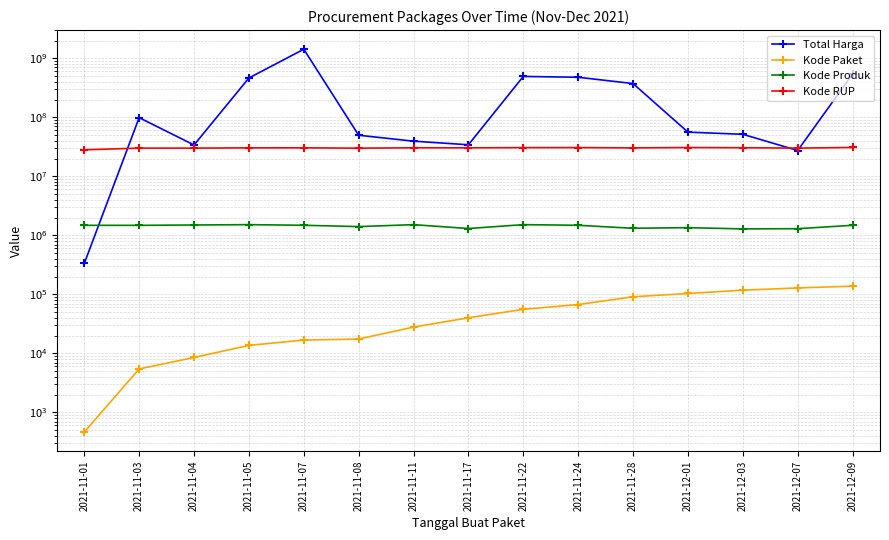

Reading left to right, extract all data points from this chart.

Total Harga: 2021-11-01=333600	2021-11-03=98772570	2021-11-04=34000000	2021-11-05=464002100	2021-11-07=1425867900	2021-11-08=49730040	2021-11-11=39440000	2021-11-17=34292000	2021-11-22=493000000	2021-11-24=477600000	2021-11-28=373404000	2021-12-01=56152800	2021-12-03=51601000	2021-12-07=27412000	2021-12-09=541071000
Kode Paket: 2021-11-01=464	2021-11-03=5449	2021-11-04=8530	2021-11-05=13652	2021-11-07=16823	2021-11-08=17509	2021-11-11=27891	2021-11-17=40112	2021-11-22=55826	2021-11-24=67279	2021-11-28=91101	2021-12-01=103541	2021-12-03=117783	2021-12-07=128516	2021-12-09=137876
Kode Produk: 2021-11-01=1479674	2021-11-03=1477921	2021-11-04=1498322	2021-11-05=1519264	2021-11-07=1481562	2021-11-08=1407595	2021-11-11=1518309	2021-11-17=1305852	2021-11-22=1519260	2021-11-24=1481562	2021-11-28=1318333	2021-12-01=1350905	2021-12-03=1286873	2021-12-07=1297110	2021-12-09=1481562
Kode RUP: 2021-11-01=28171087	2021-11-03=30089034	2021-11-04=30089034	2021-11-05=30372232	2021-11-07=30428912	2021-11-08=30029068	2021-11-11=30478474	2021-11-17=30416731	2021-11-22=30636058	2021-11-24=30670893	2021-11-28=30363247	2021-12-01=30745112	2021-12-03=30527421	2021-12-07=30089034	2021-12-09=30852642